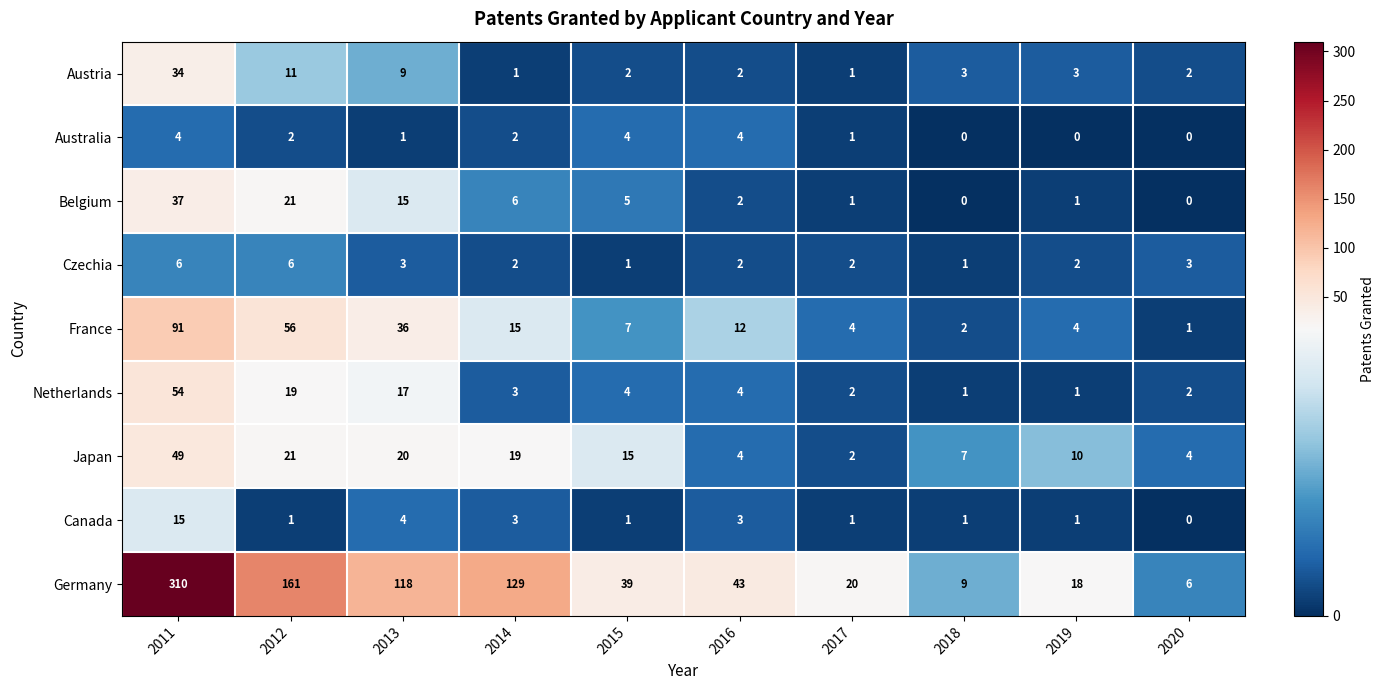

At which label does Japan first exceed 15?

2011